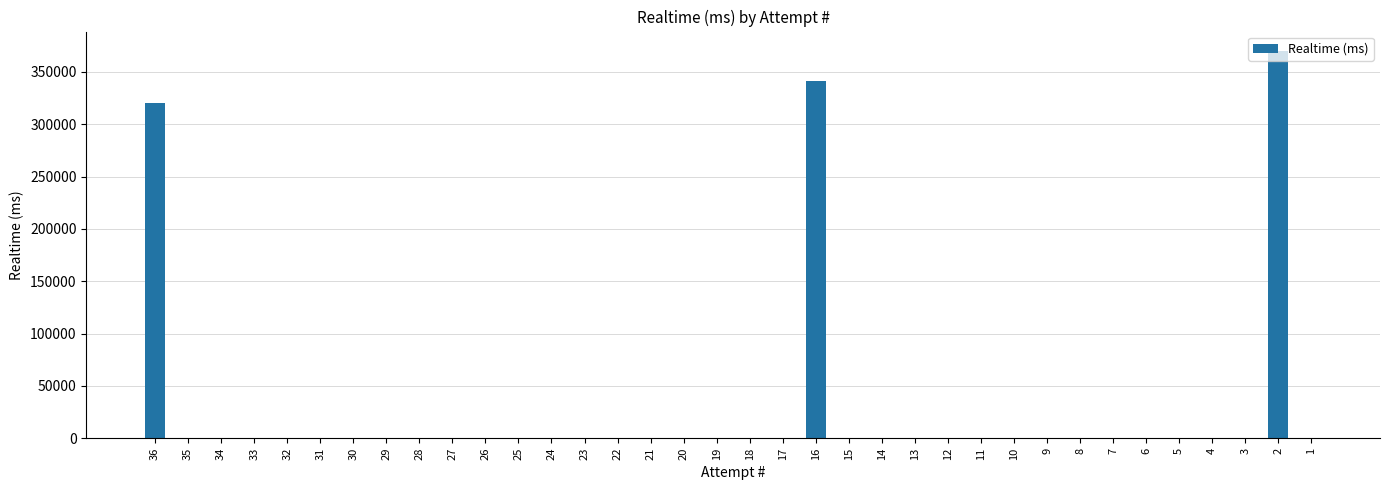

Count the number of data series in this chart.

1